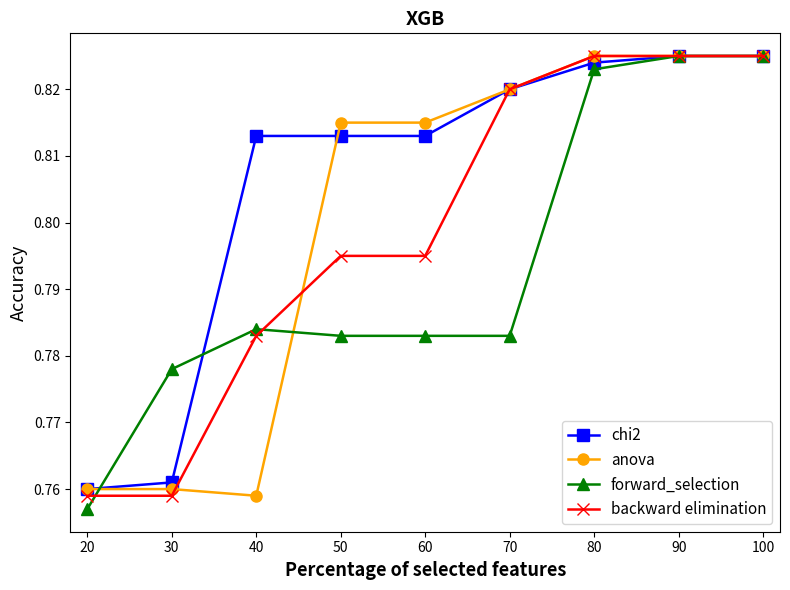

Is the value of anova at 60 greater than the value of backward elimination at 40?

Yes